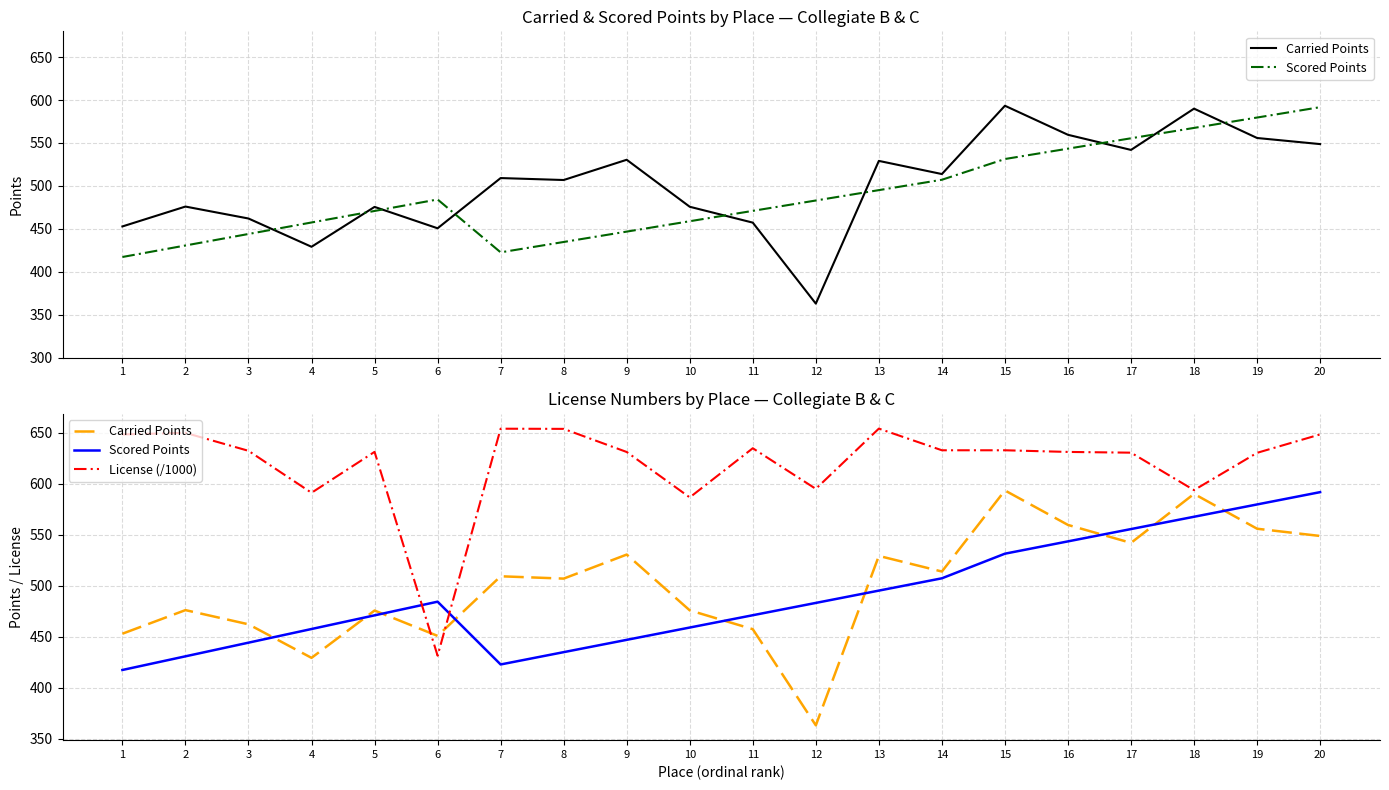

At which category does License (/1000) reach its first local valley?

4